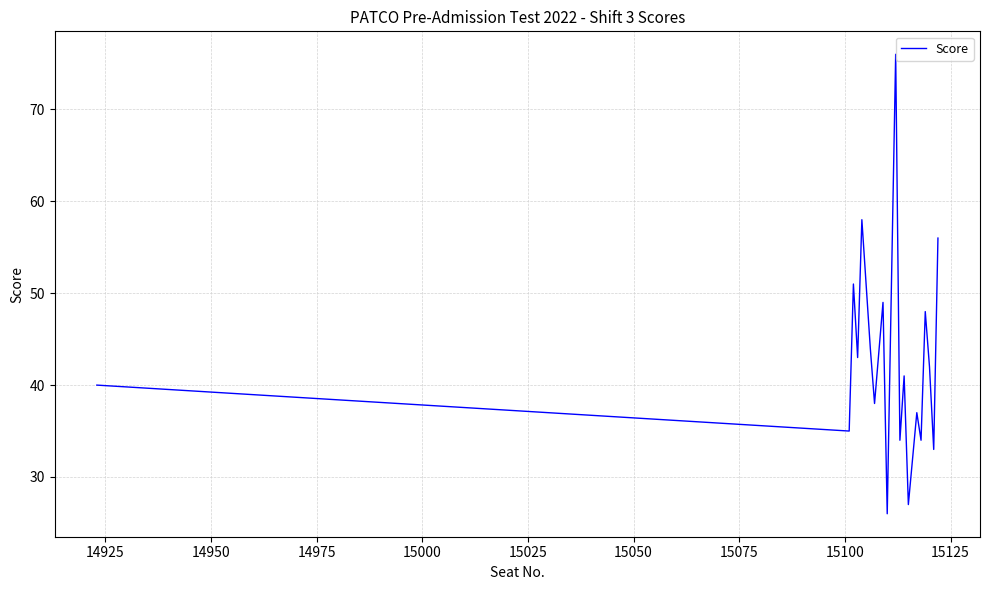

What is the smallest value displayed?

26